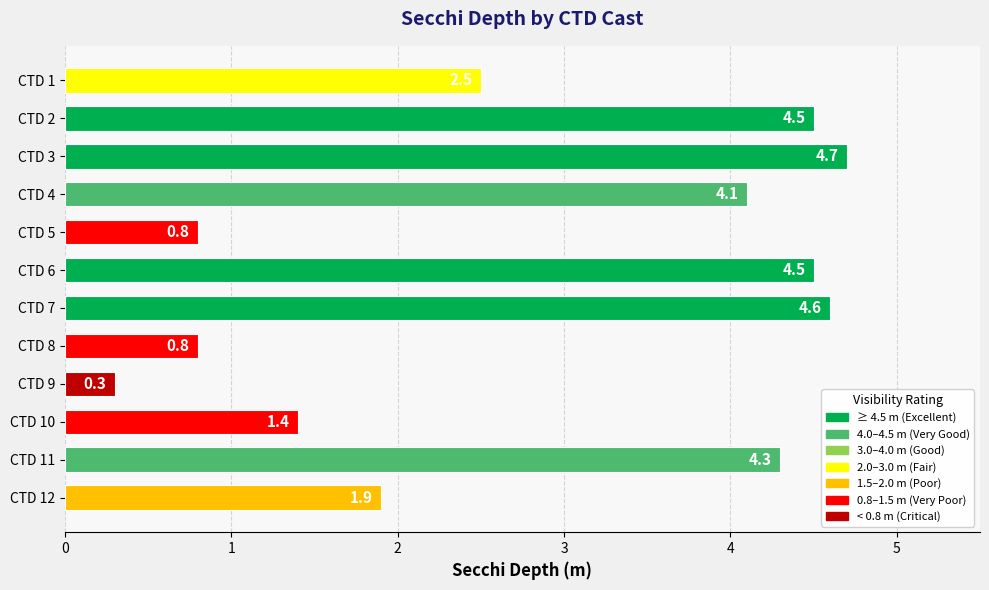

Approximately how many times larger is the value at CTD 3 compared to CTD 7?

1.0